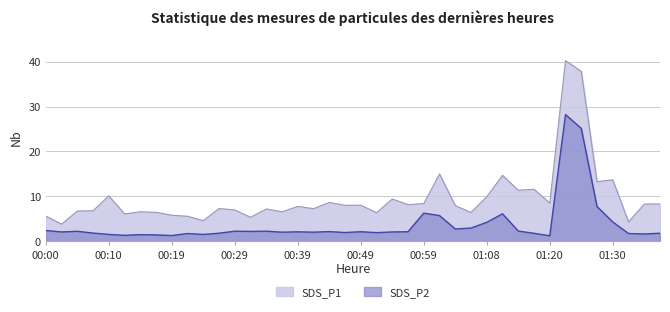

Is it true that SDS_P1 equals 4.3 at 01:33?

True